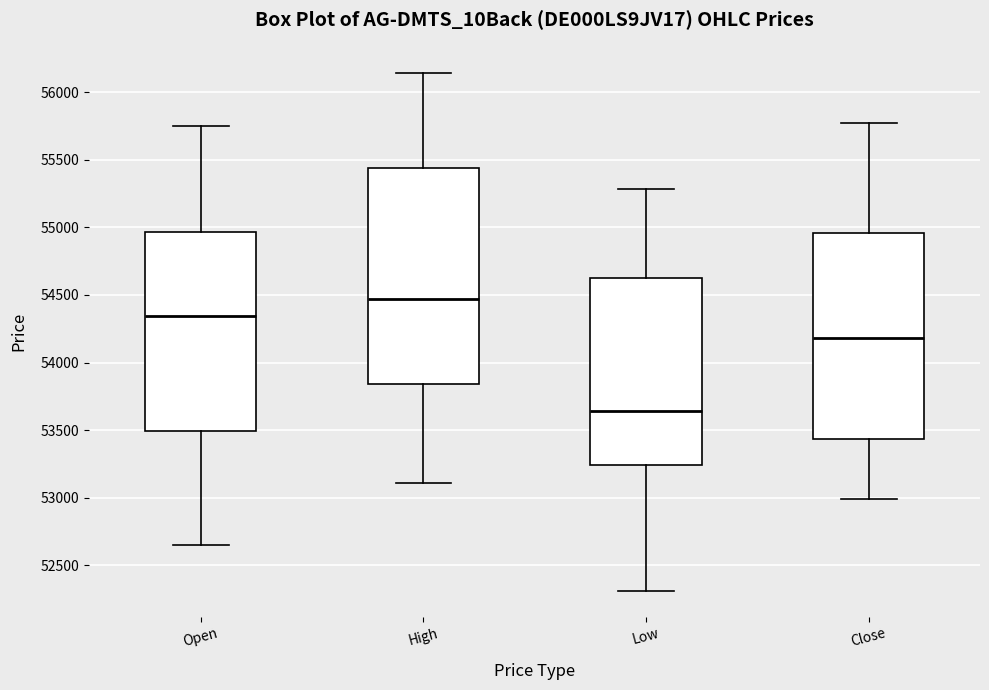

Where is the upper edge of the box for High on the y-axis? The values are not printed on the chart, so give them approximately, as read against the axis.

55450